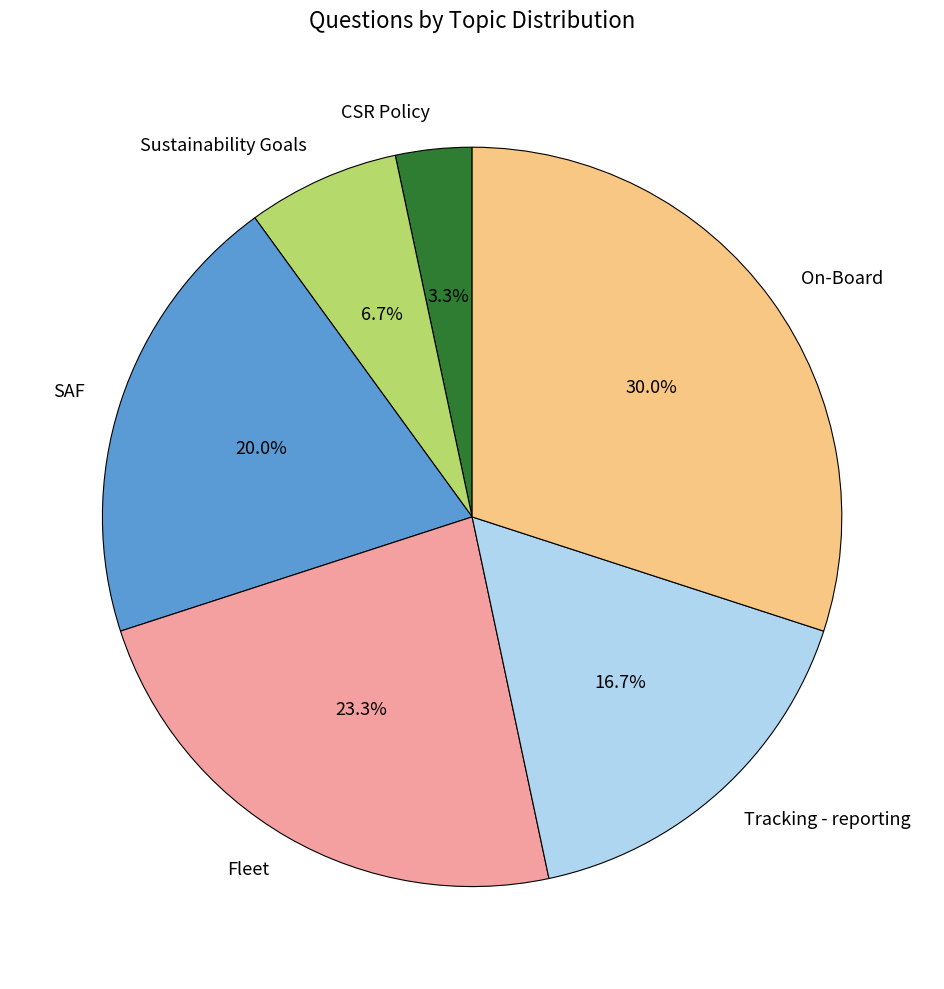

What percentage is the CSR Policy slice, to the nearest percent?

3%